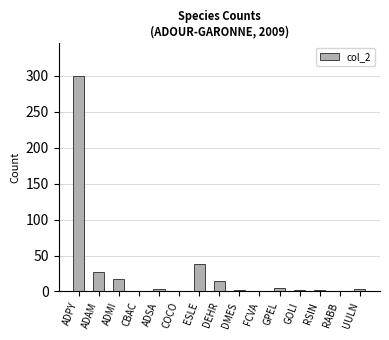

What is the ratio of the value at COCO to the value at CBAC?

1.0